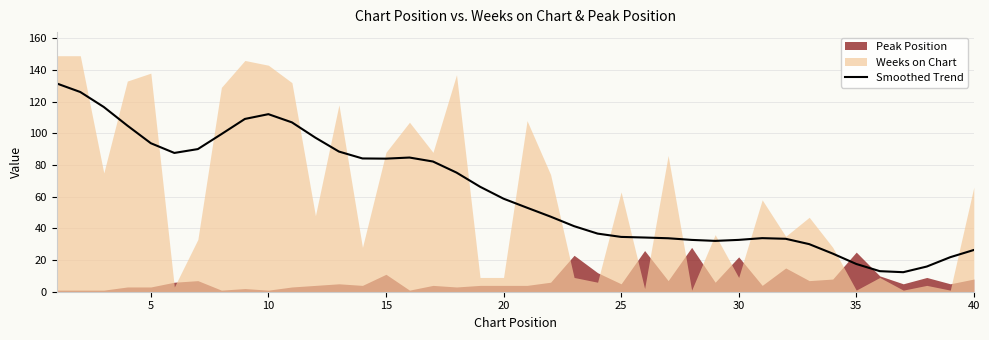

What is the minimum value for Smoothed Trend?

12.3